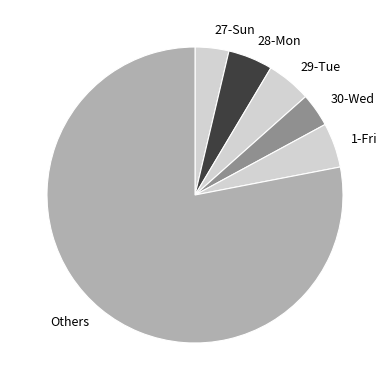

Is it true that 27-Sun is 4% of the pie?

True